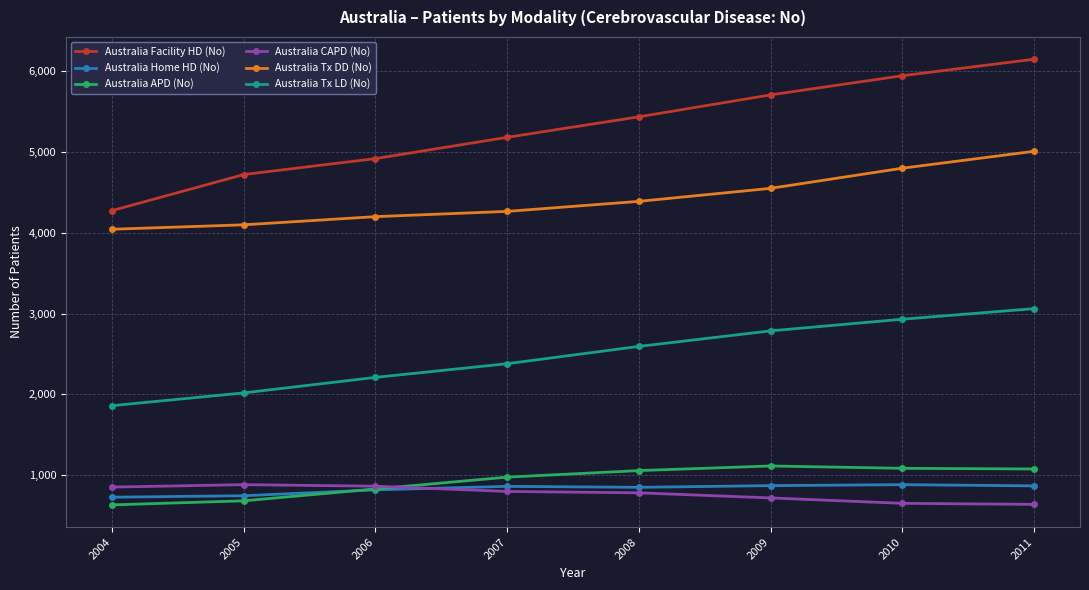

True or false: Australia Tx DD (No) has more than 2 points higher than both neighbors.

False